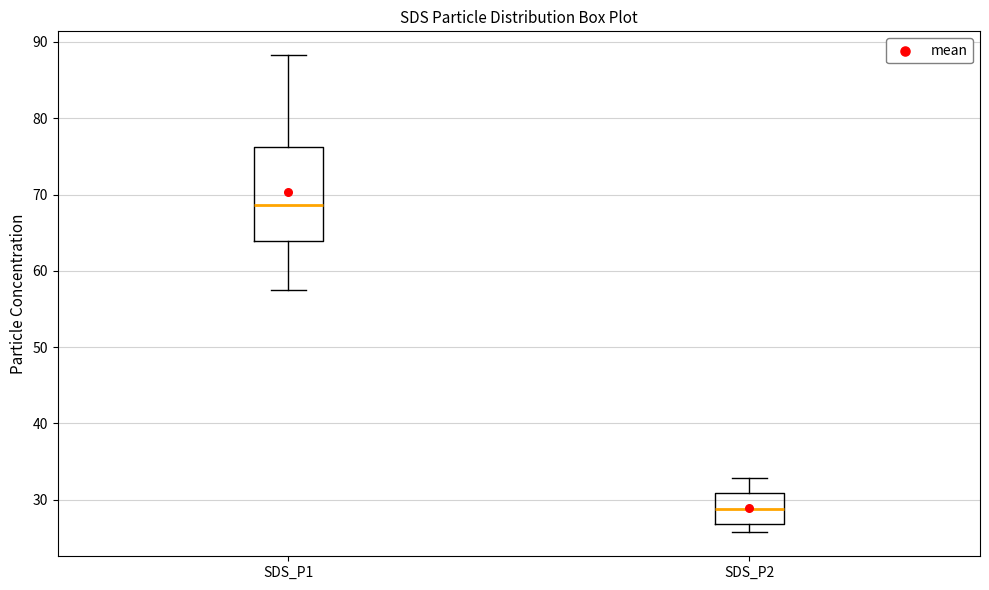

Reading left to right, transcribe this box plot: for each box, give where its median line is, the range the box spans, and where its two whiskers end, as read against the y-axis. The values are not printed on the chart, so give them approximately, as read against the axis.

SDS_P1: median 69, box 64 to 76, whiskers 58 to 88
SDS_P2: median 29, box 27 to 31, whiskers 26 to 33